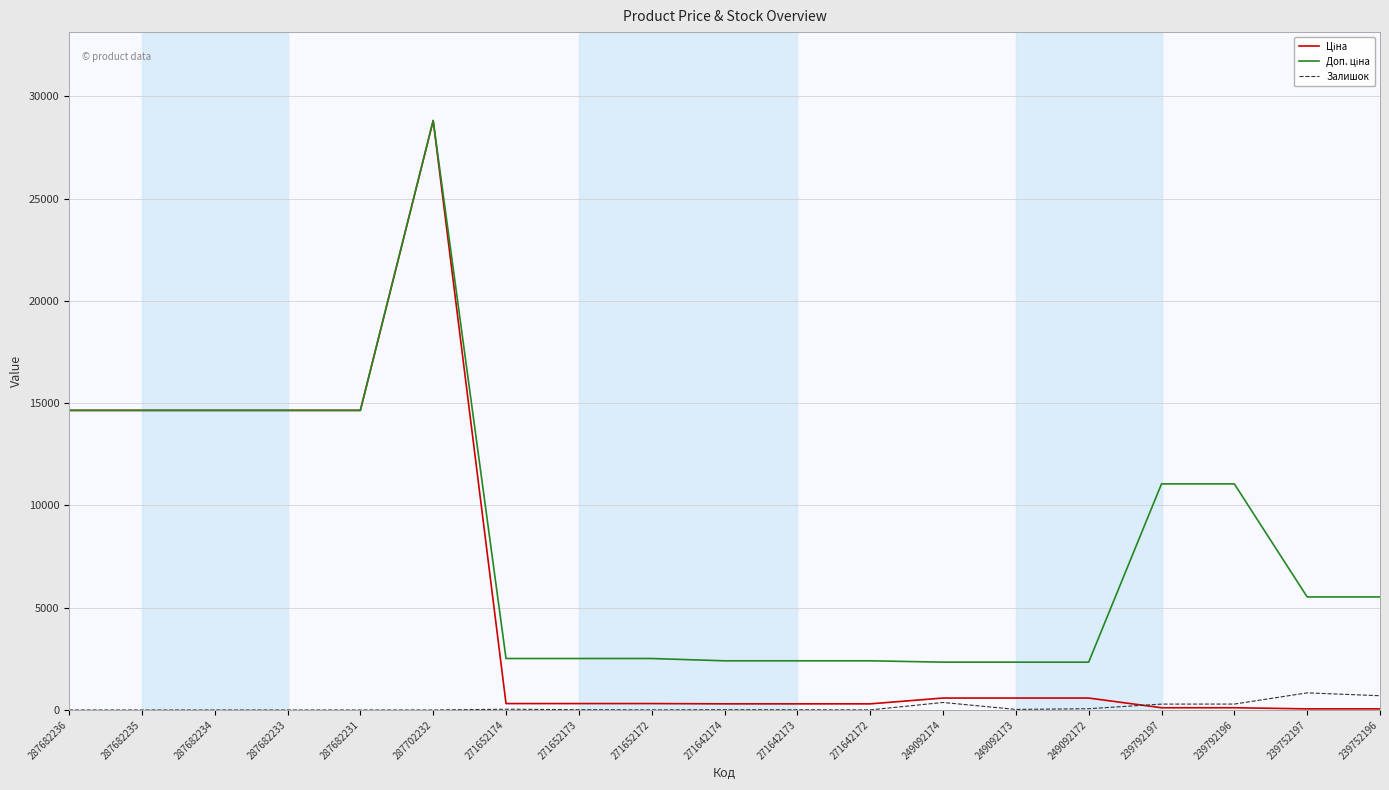

What is the greatest value displayed?

28821.8